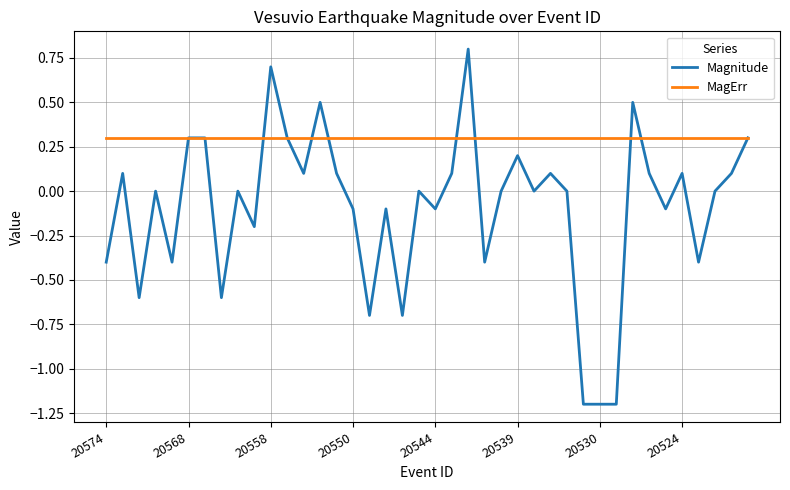

Does the chart display data point markers on the line(s)?

No